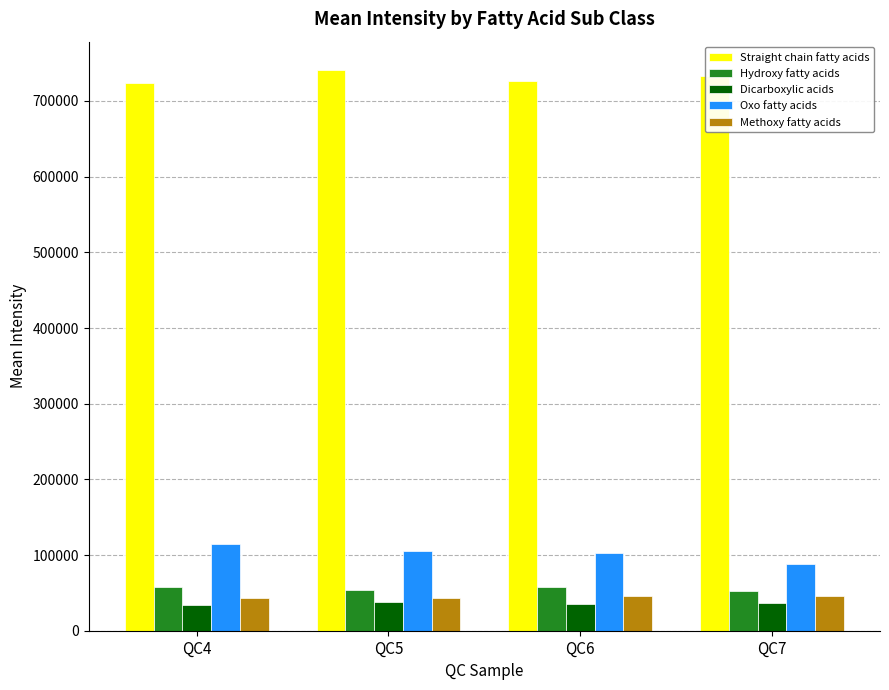

What is the value of the Hydroxy fatty acids bar at the 1st from the left?

57609.7